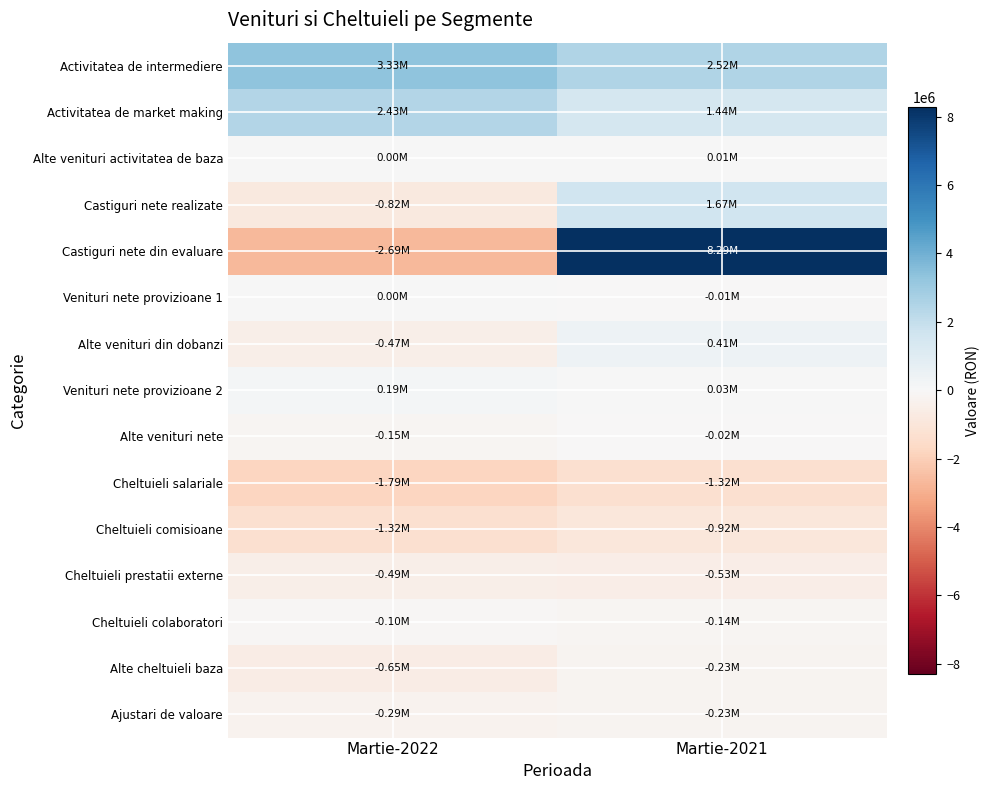

Reading left to right, transcribe all the data shown in this chart.

Activitatea de intermediere: Martie-2022=3328996.3	Martie-2021=2516082.4
Activitatea de market making: Martie-2022=2434351.1	Martie-2021=1443951.4
Alte venituri activitatea de baza: Martie-2022=3329.2	Martie-2021=13492.4
Castiguri nete realizate: Martie-2022=-816495.1	Martie-2021=1672068.6
Castiguri nete din evaluare: Martie-2022=-2686165.8	Martie-2021=8286207.0
Venituri nete provizioane 1: Martie-2022=0.0	Martie-2021=-15000.0
Alte venituri din dobanzi: Martie-2022=-472843.7	Martie-2021=408051.2
Venituri nete provizioane 2: Martie-2022=191268.1	Martie-2021=30513.3
Alte venituri nete: Martie-2022=-152934.6	Martie-2021=-16747.2
Cheltuieli salariale: Martie-2022=-1792984.0	Martie-2021=-1319591.0
Cheltuieli comisioane: Martie-2022=-1315490.5	Martie-2021=-918669.8
Cheltuieli prestatii externe: Martie-2022=-487575.7	Martie-2021=-531177.0
Cheltuieli colaboratori: Martie-2022=-98006.6	Martie-2021=-135701.5
Alte cheltuieli baza: Martie-2022=-645754.2	Martie-2021=-228052.2
Ajustari de valoare: Martie-2022=-291566.0	Martie-2021=-231111.2